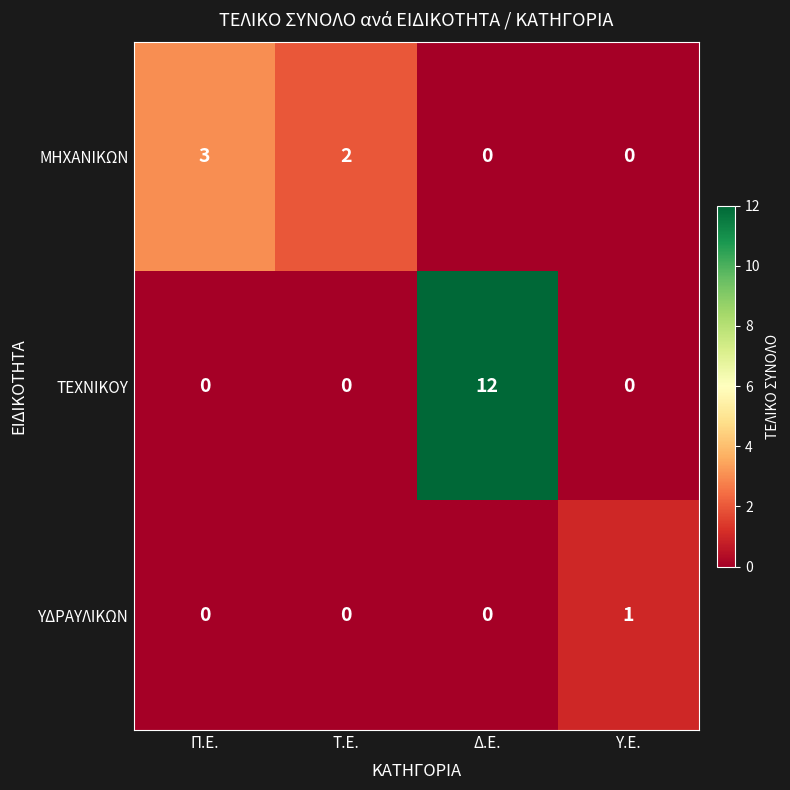

Which series has the largest total across all categories?

ΤΕΧΝΙΚΟΥ